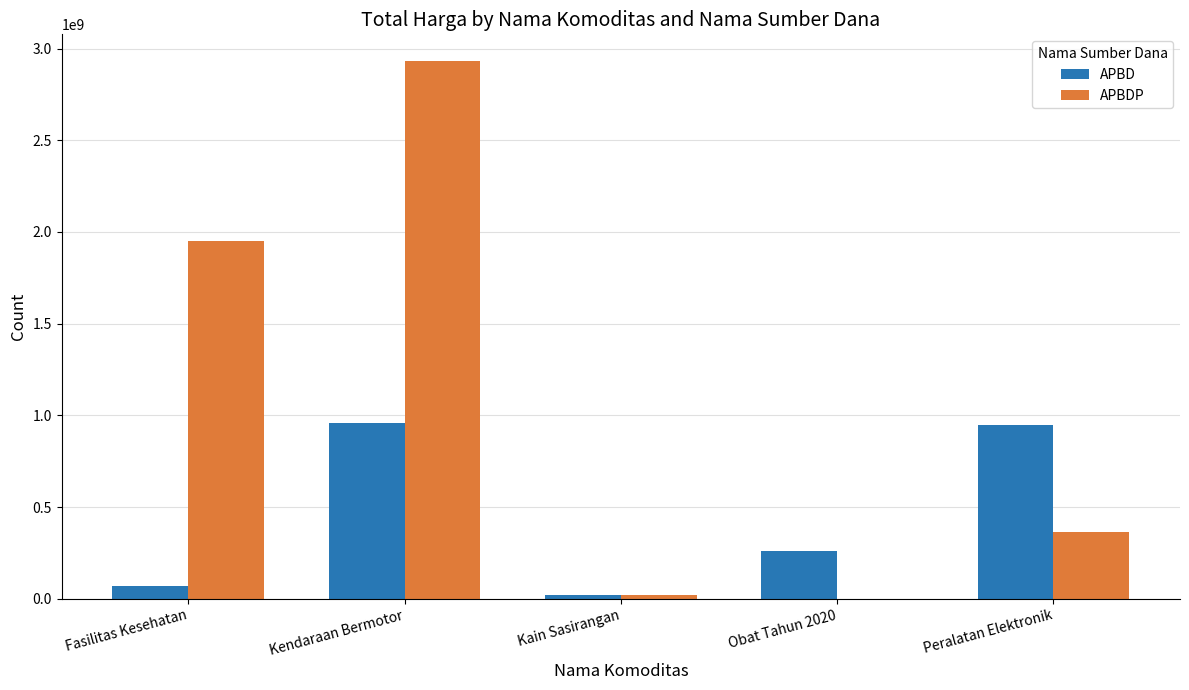

At which category is the sum across all series the highest?

Kendaraan Bermotor